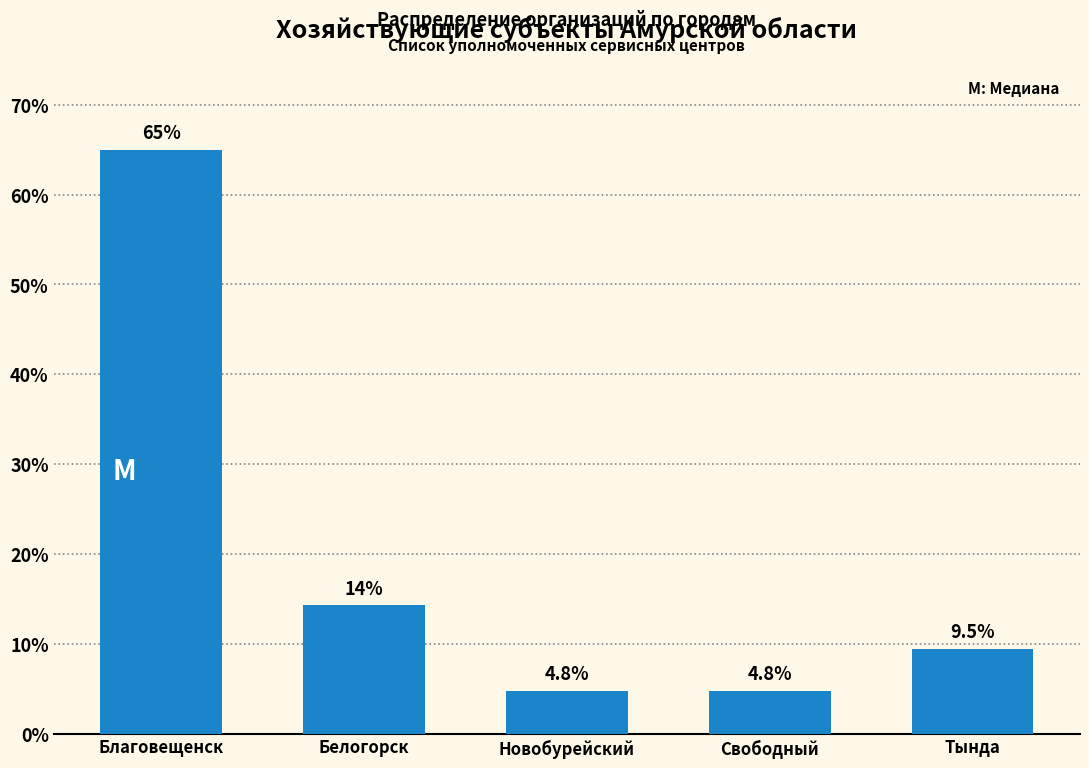

Reading left to right, list all the values displayed in this chart.

Благовещенск=65.0	Белогорск=14.3	Новобурейский=4.8	Свободный=4.8	Тында=9.5